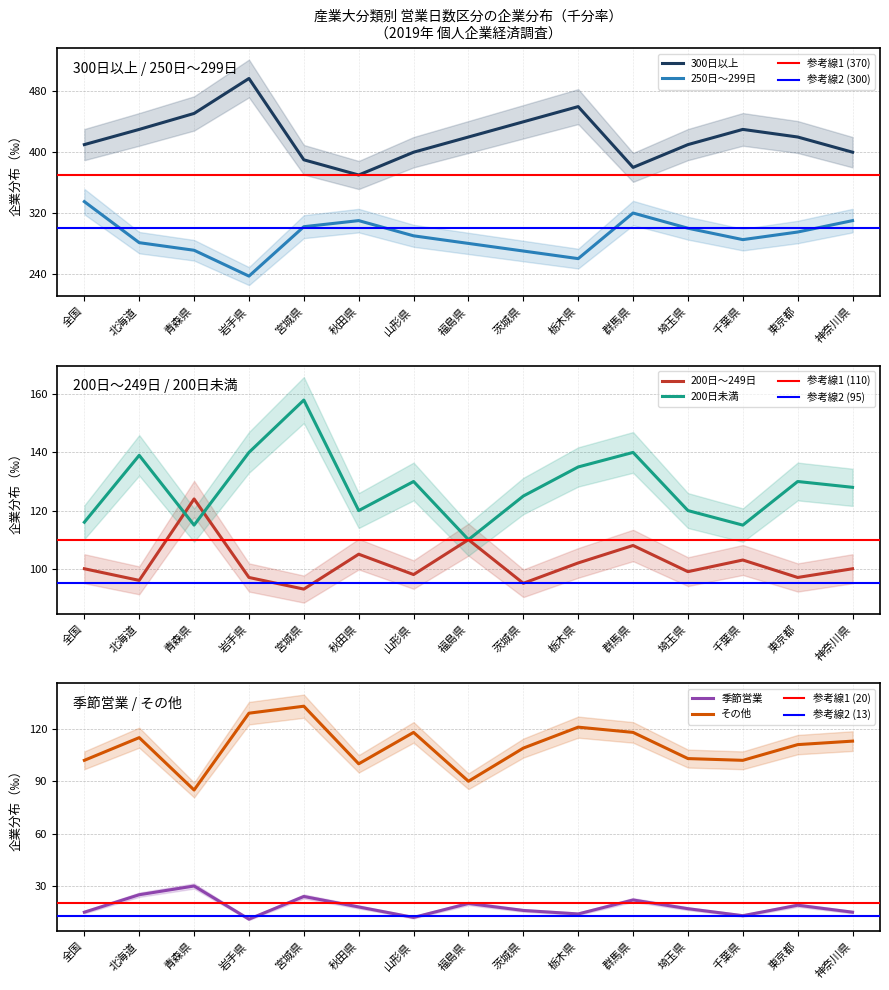

Which series has the largest range (max minus min)?

300日以上